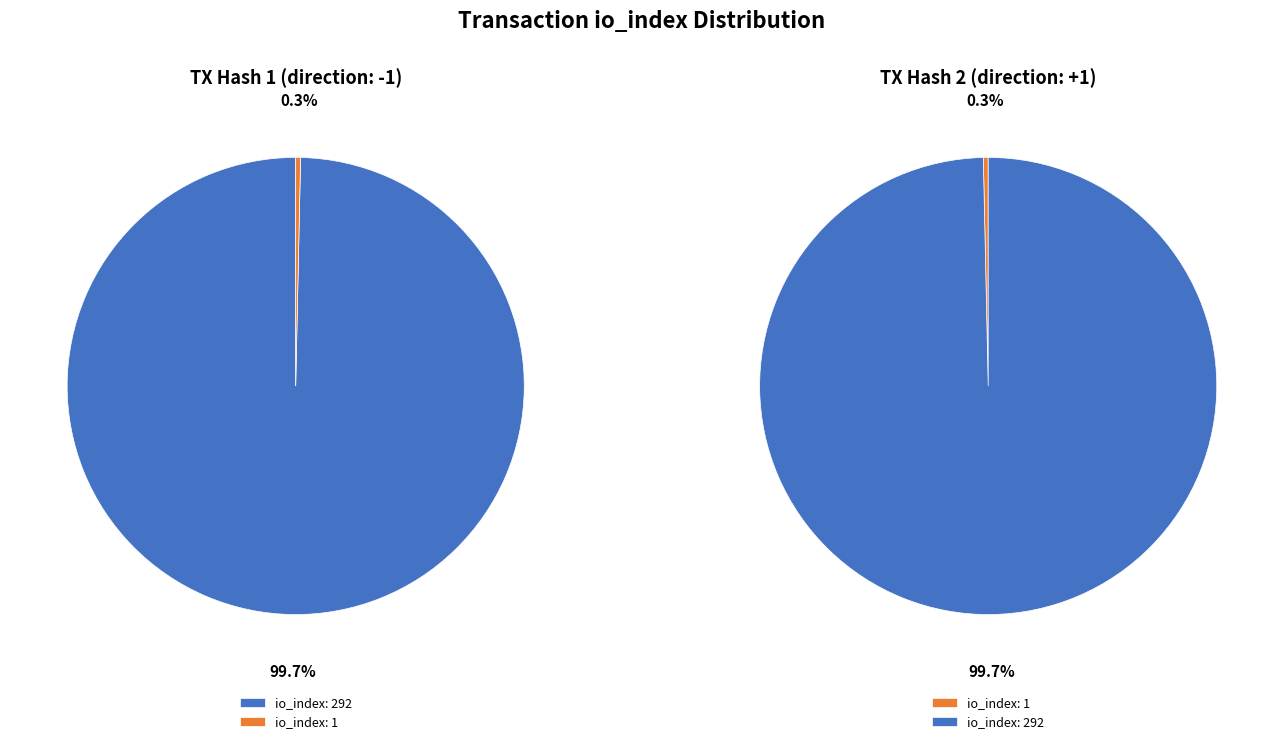

What portion of the pie excludes values_io_index?

0.3%